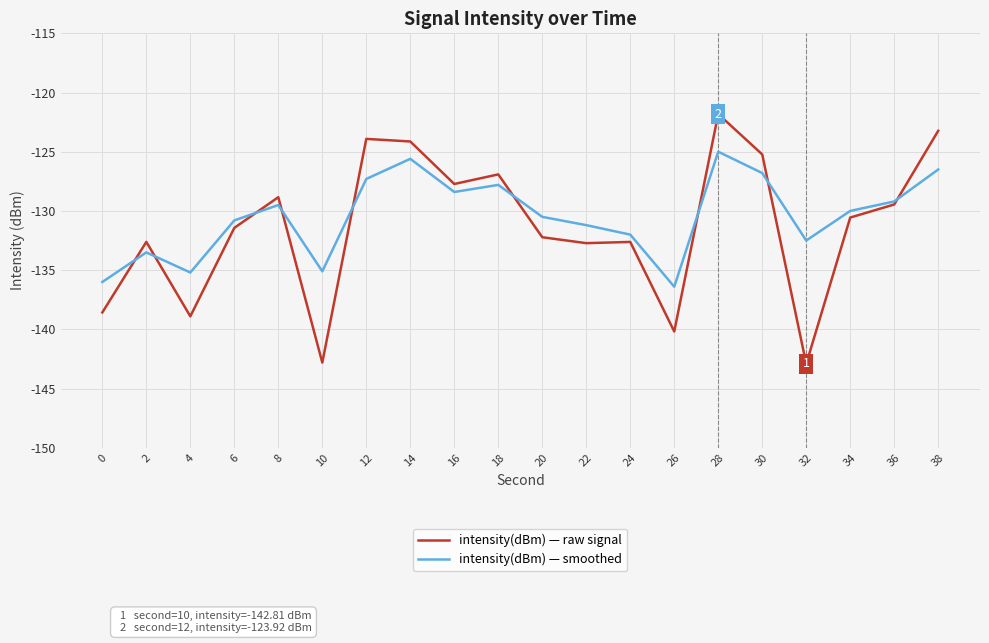

True or false: intensity(dBm) — smoothed has more than 0 points higher than both neighbors.

True